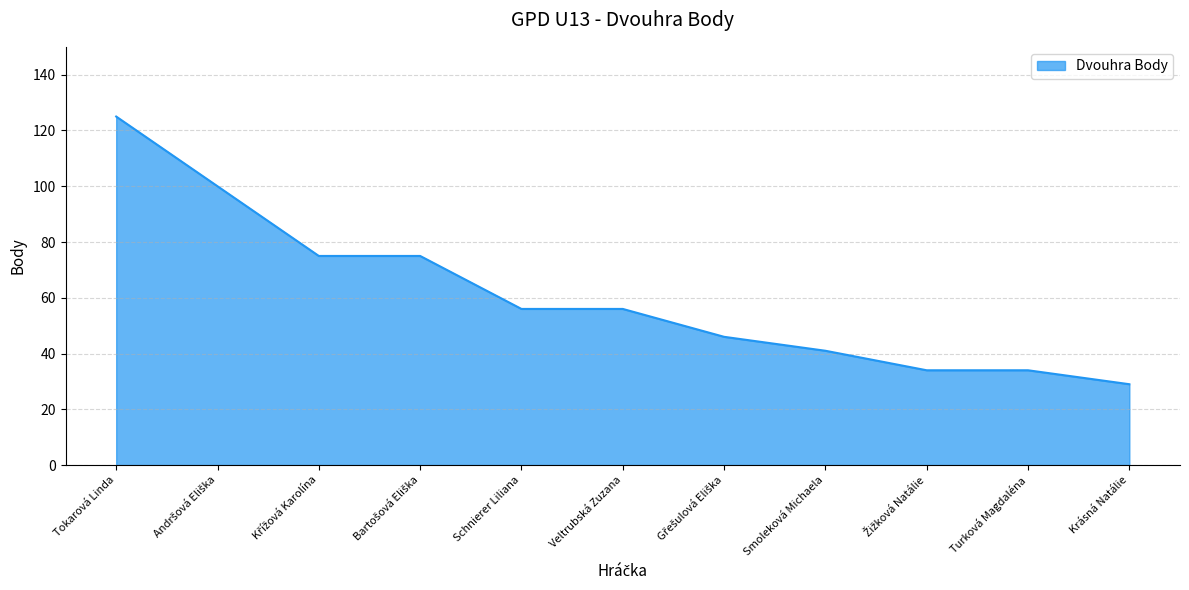

Does the chart display data point markers on the line(s)?

No